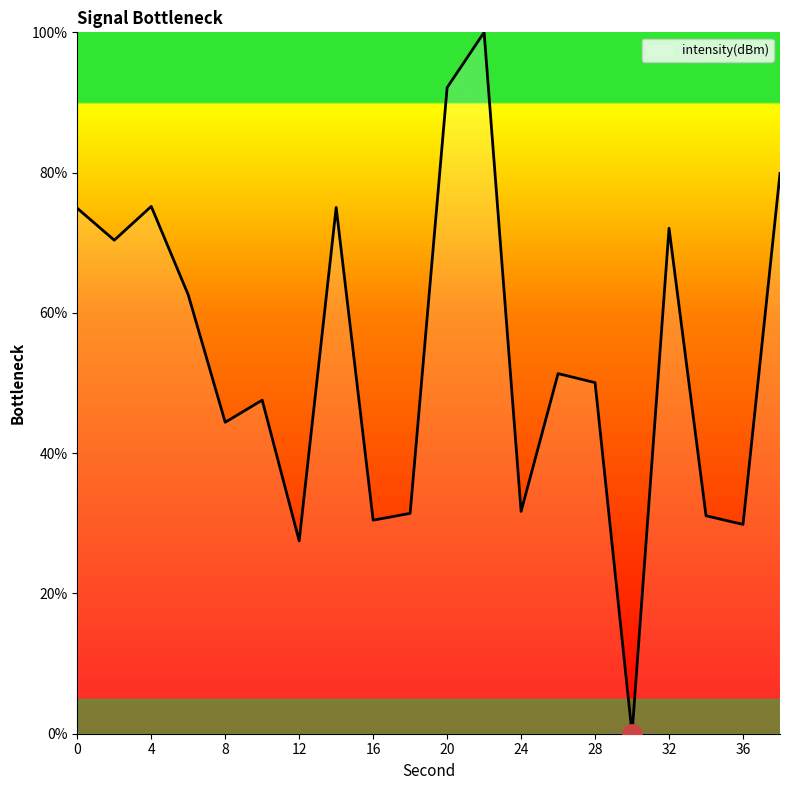

Rank the categories by value from lowest to highest.

30, 12, 36, 16, 34, 18, 24, 8, 10, 28, 26, 6, 2, 32, 0, 14, 4, 38, 20, 22